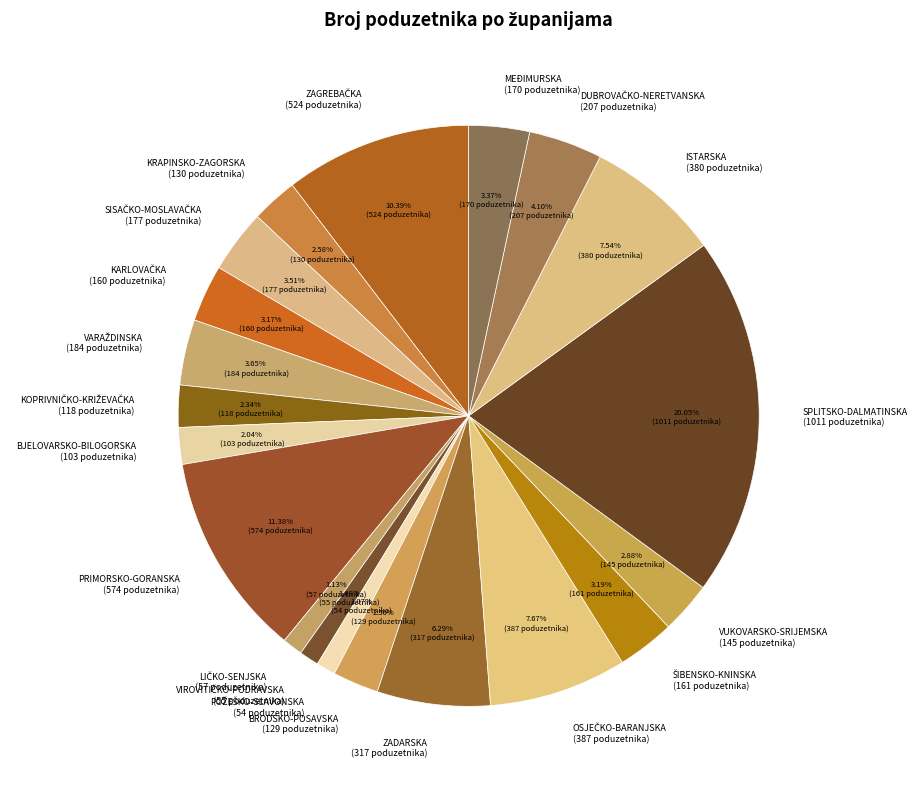

What is the largest slice in the pie chart?

SPLITSKO-DALMATINSKA (1011 poduzetnika)